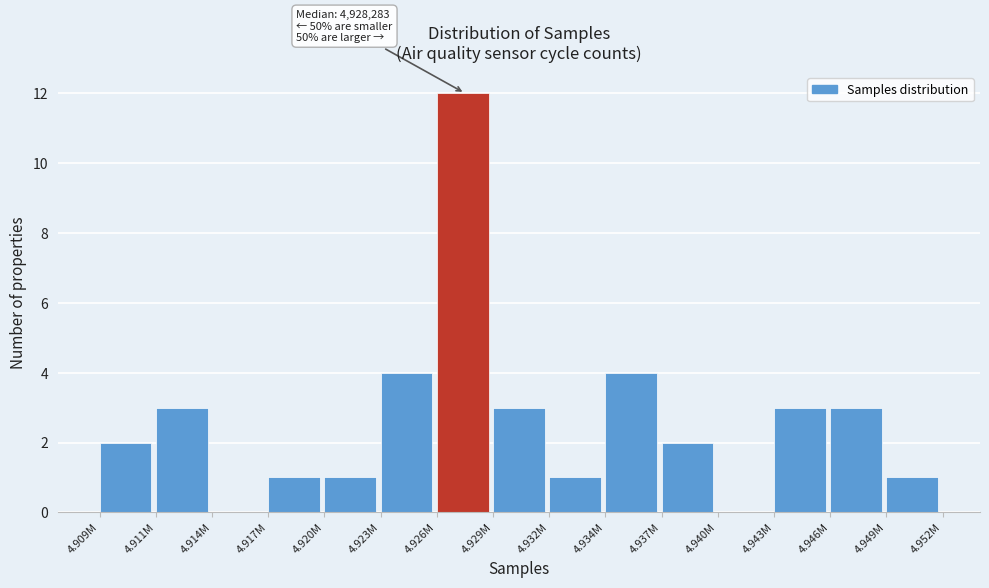

Reading right to left, list all the values displayed in this chart.

4.949M=1	4.946M=3	4.943M=3	4.940M=0	4.937M=2	4.934M=4	4.932M=1	4.929M=3	4.926M=12	4.923M=4	4.920M=1	4.917M=1	4.914M=0	4.911M=3	4.909M=2